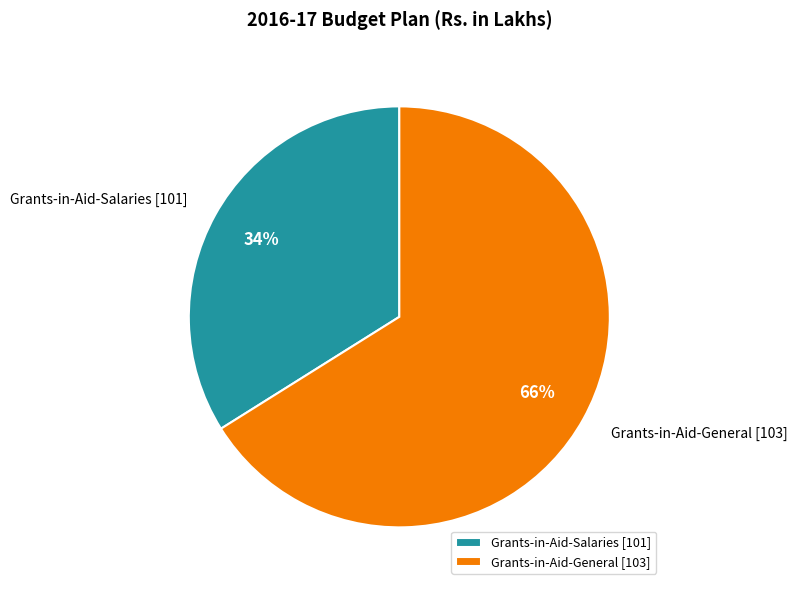

Is it true that Grants-in-Aid-Salaries [101] is 24% of the pie?

False